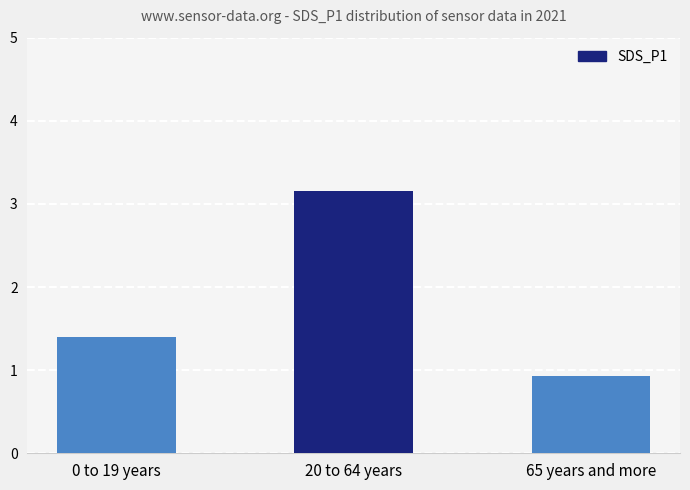

What is the smallest value displayed?

0.9